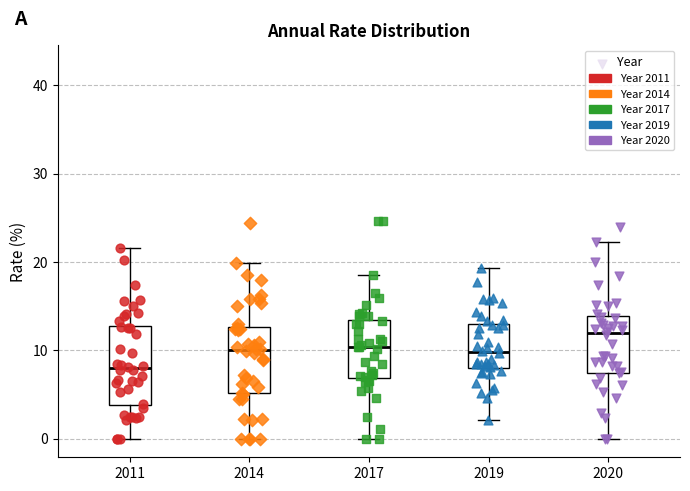

Reading left to right, transcribe this box plot: for each box, give where its median line is, the range the box spans, and where its two whiskers end, as read against the y-axis. The values are not printed on the chart, so give them approximately, as read against the axis.

2011: median 8, box 4 to 13, whiskers 0 to 22
2014: median 10, box 5 to 13, whiskers 0 to 20
2017: median 10, box 7 to 13, whiskers 0 to 18
2019: median 10, box 8 to 13, whiskers 2 to 19
2020: median 12, box 7 to 14, whiskers 0 to 22